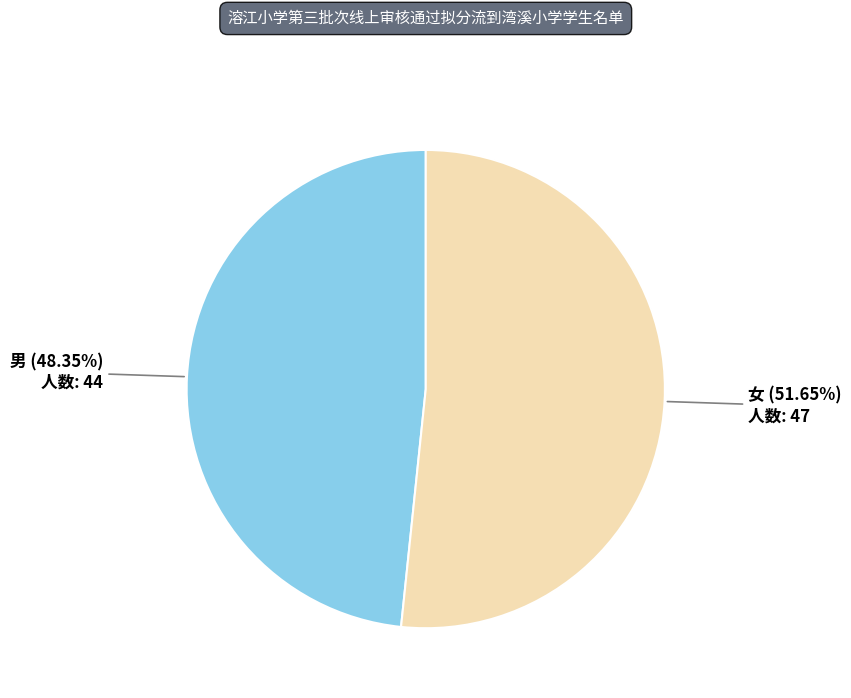

How many segments does this pie chart have?

2